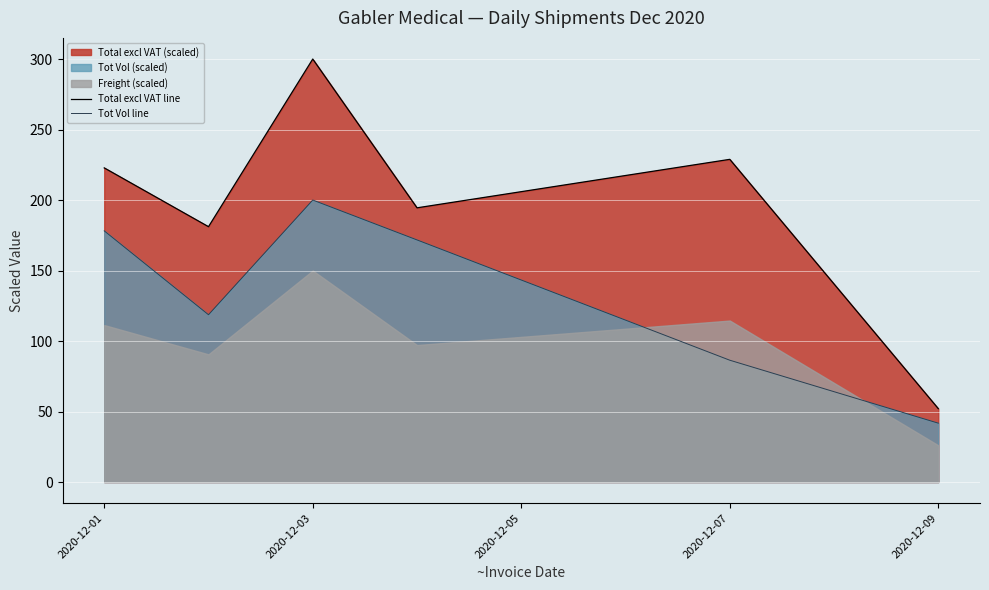

Which series has the largest total across all categories?

Total excl VAT line